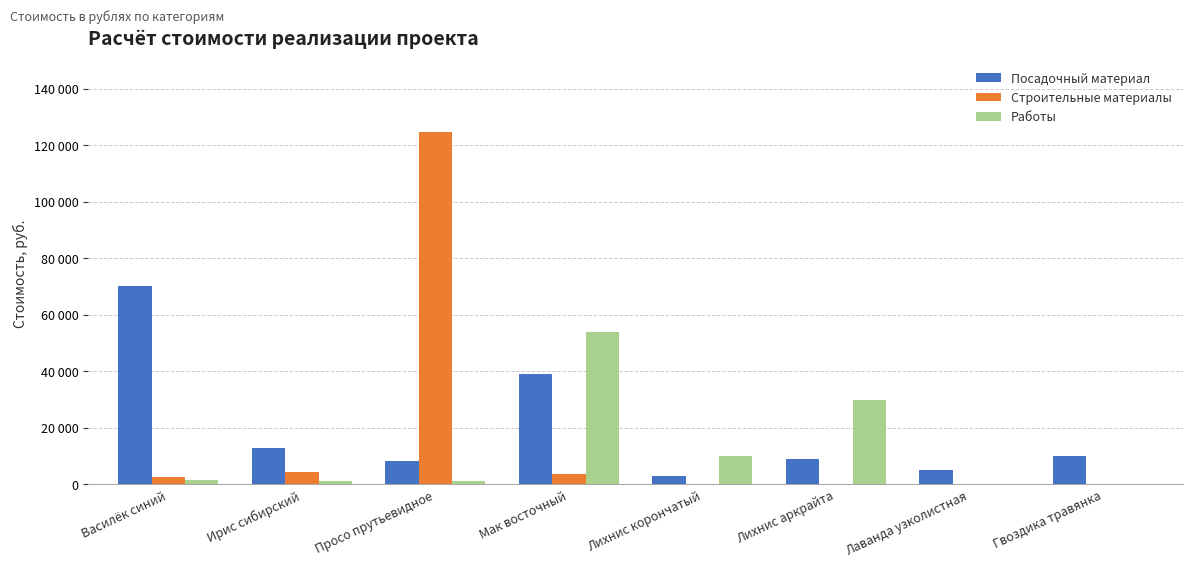

What are all the series names shown in the legend?

Посадочный материал, Строительные материалы, Работы